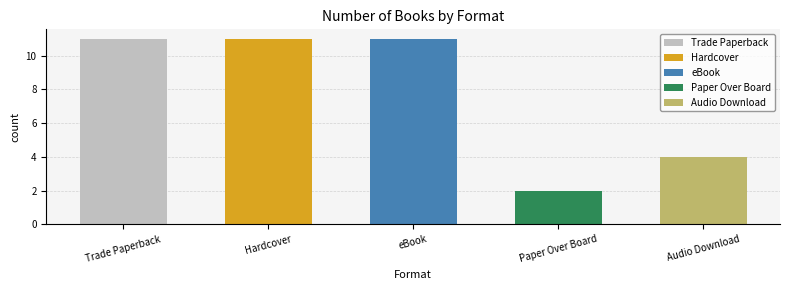

What is the minimum value shown in the chart?

2